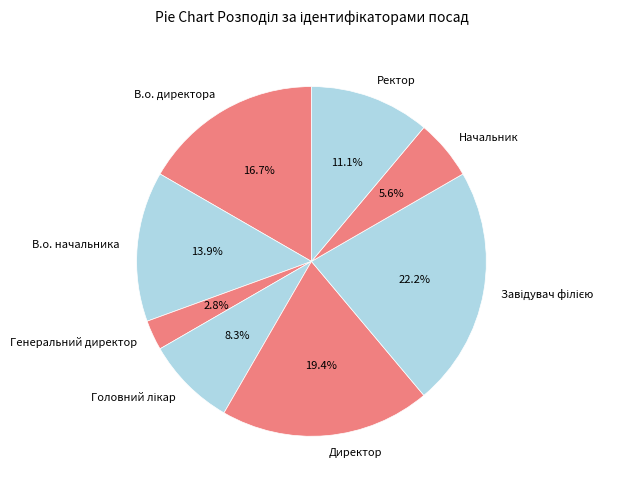

What percentage do Директор and В.о. начальника together represent?

33.3%